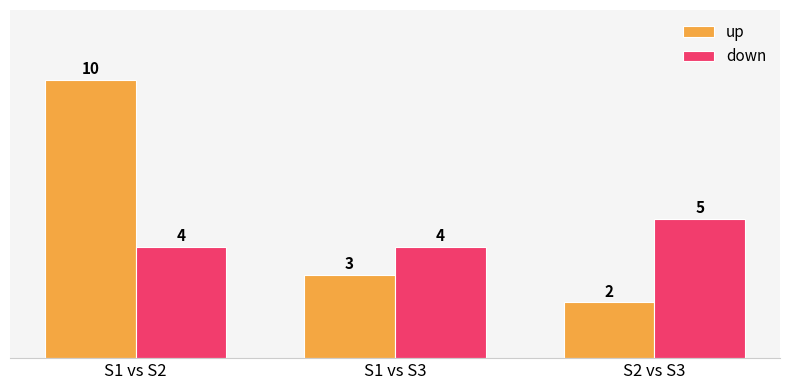

Are the bars grouped side by side (vs. stacked)?

Yes